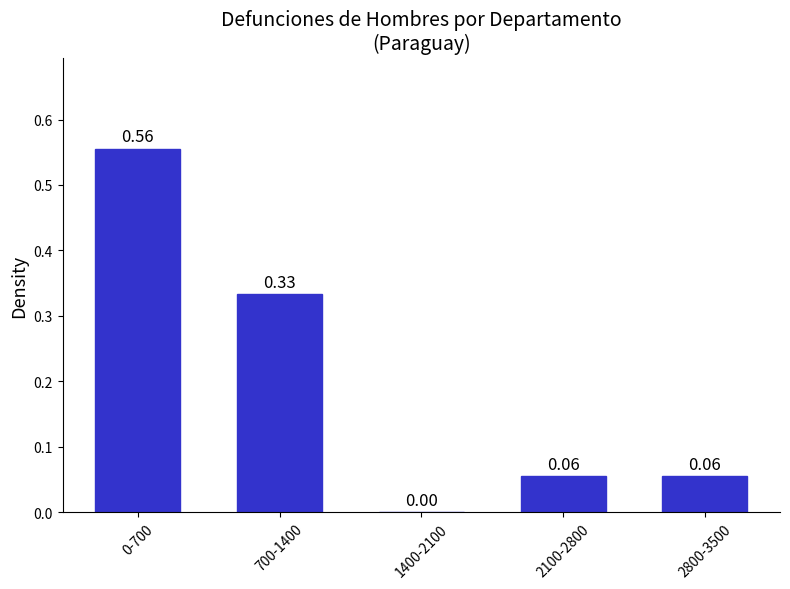

What is the change in value from 700-1400 to 2100-2800?

-0.3